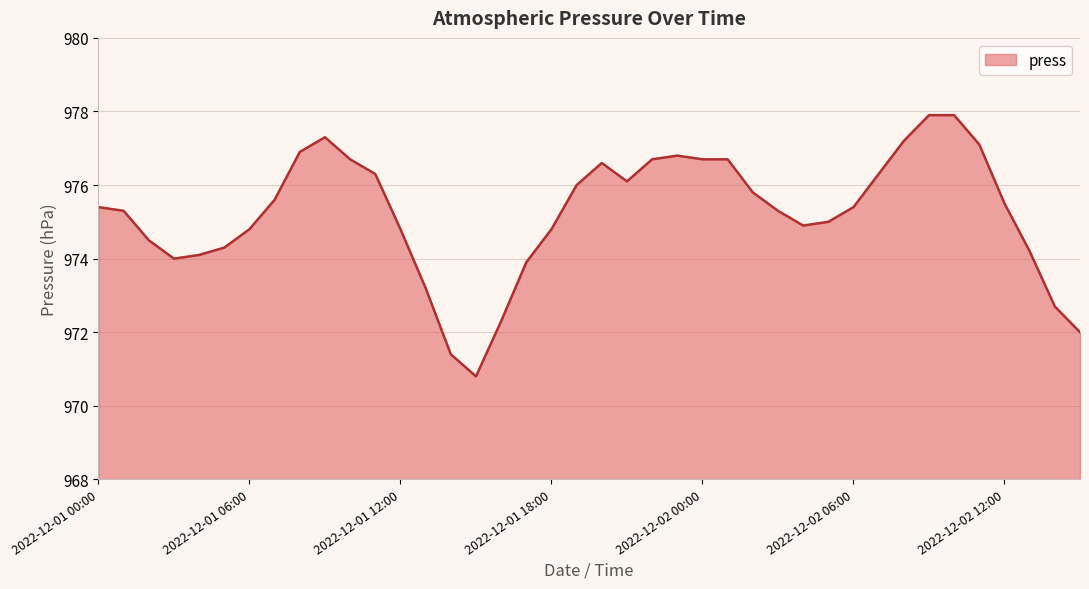

What is the maximum value shown in the chart?

977.9